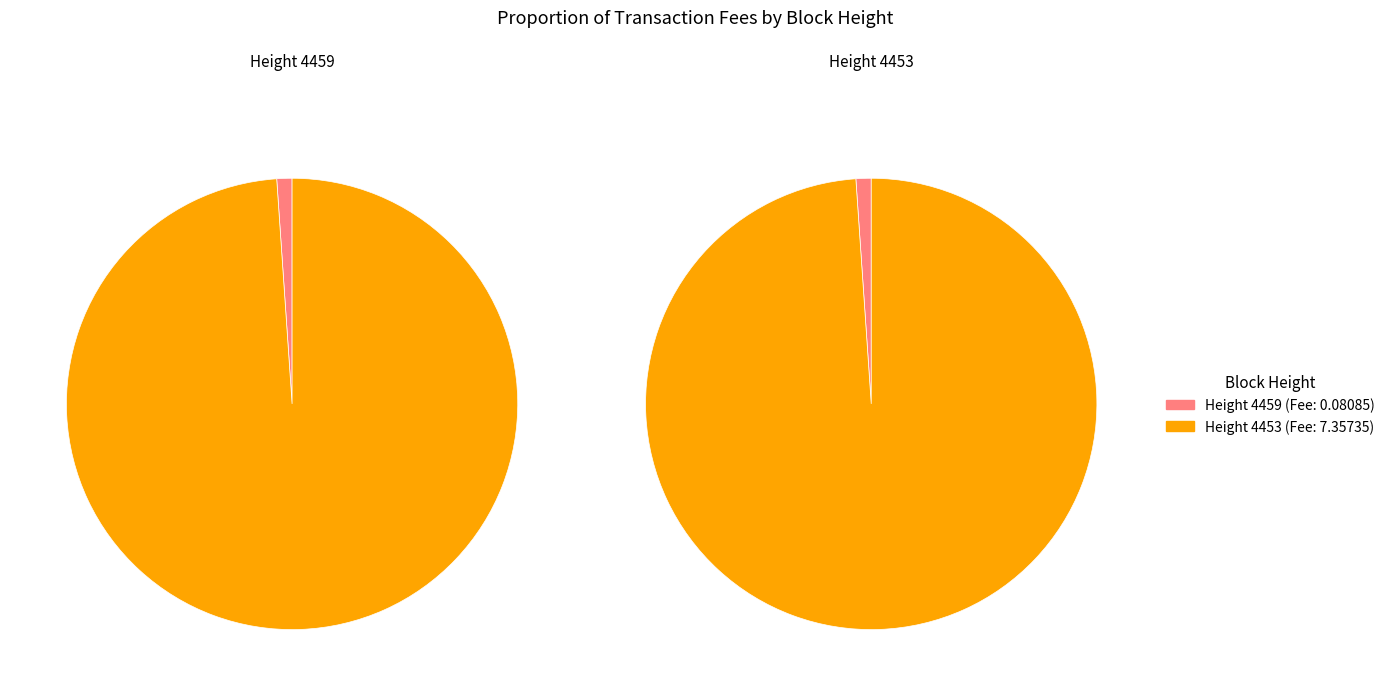

Do 4459 and 4453 together represent more than half of the pie?

Yes